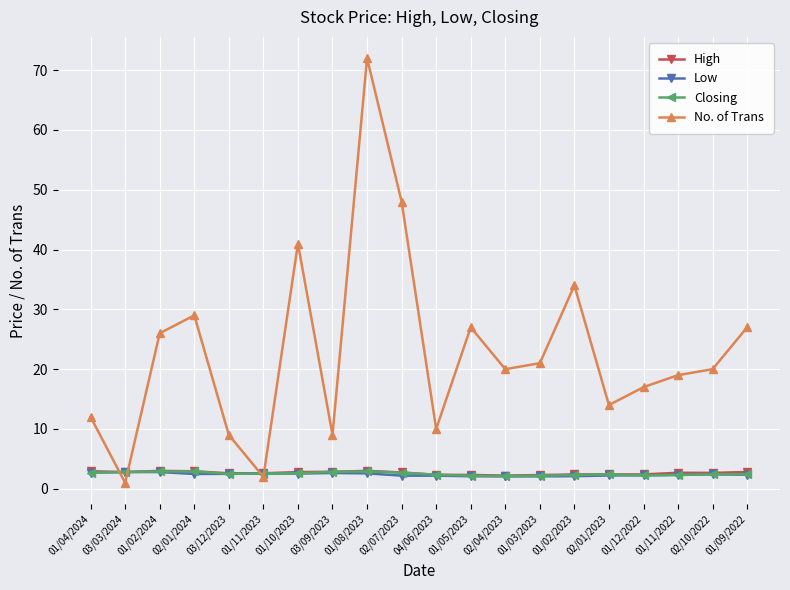

Which series has the largest range (max minus min)?

No. of Trans